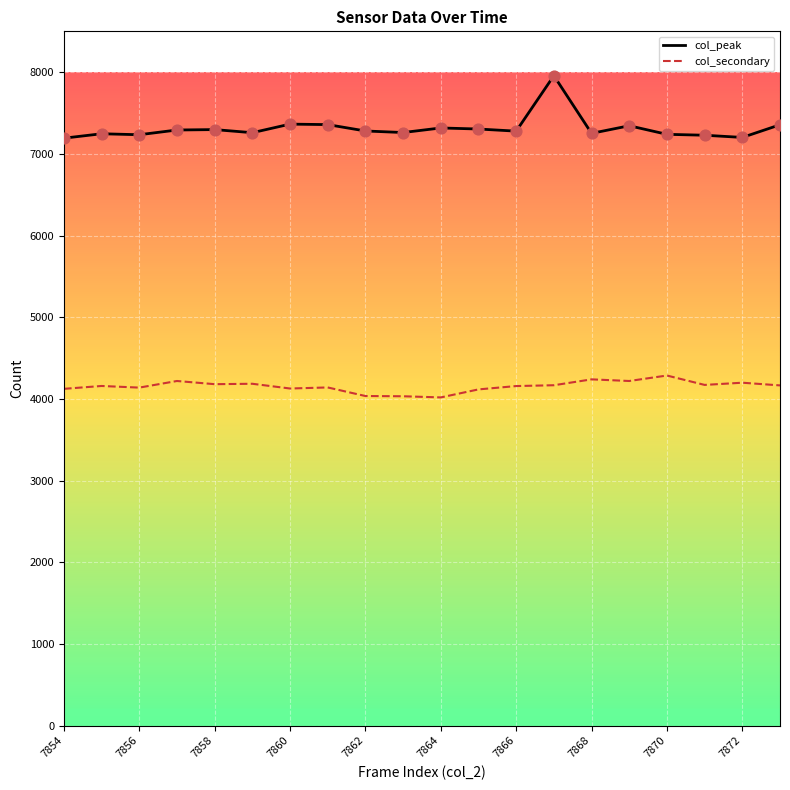

At how many categories does at least one series exceed 6062?

20